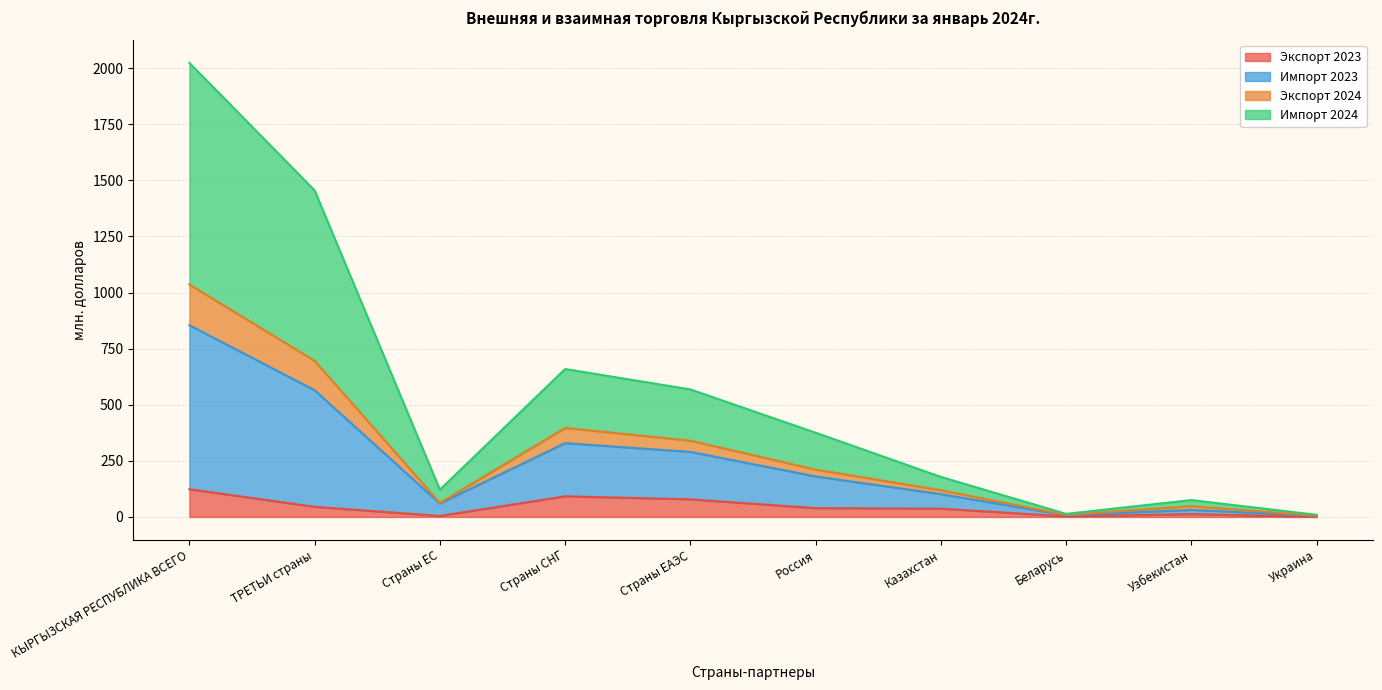

List the labels in order of Импорт 2024 value, smallest first.

Украина, Беларусь, Узбекистан, Страны ЕС, Казахстан, Россия, Страны ЕАЭС, Страны СНГ, ТРЕТЬИ страны, КЫРГЫЗСКАЯ РЕСПУБЛИКА ВСЕГО